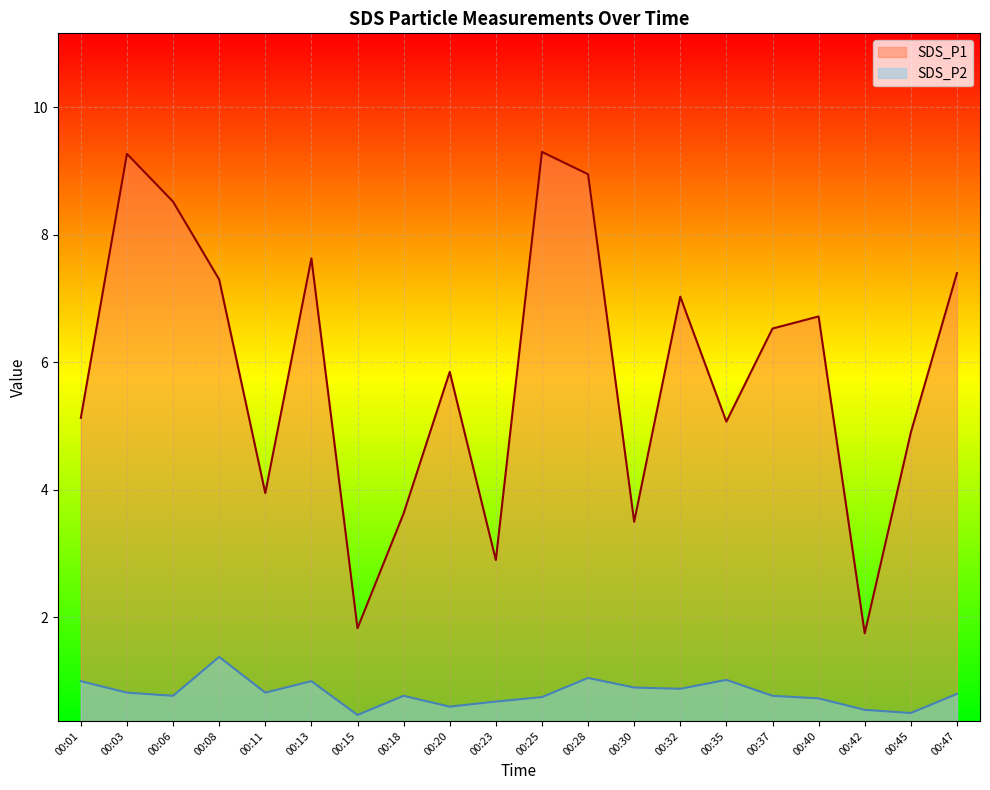

How many values in the SDS_P1 series exceed 6?

10